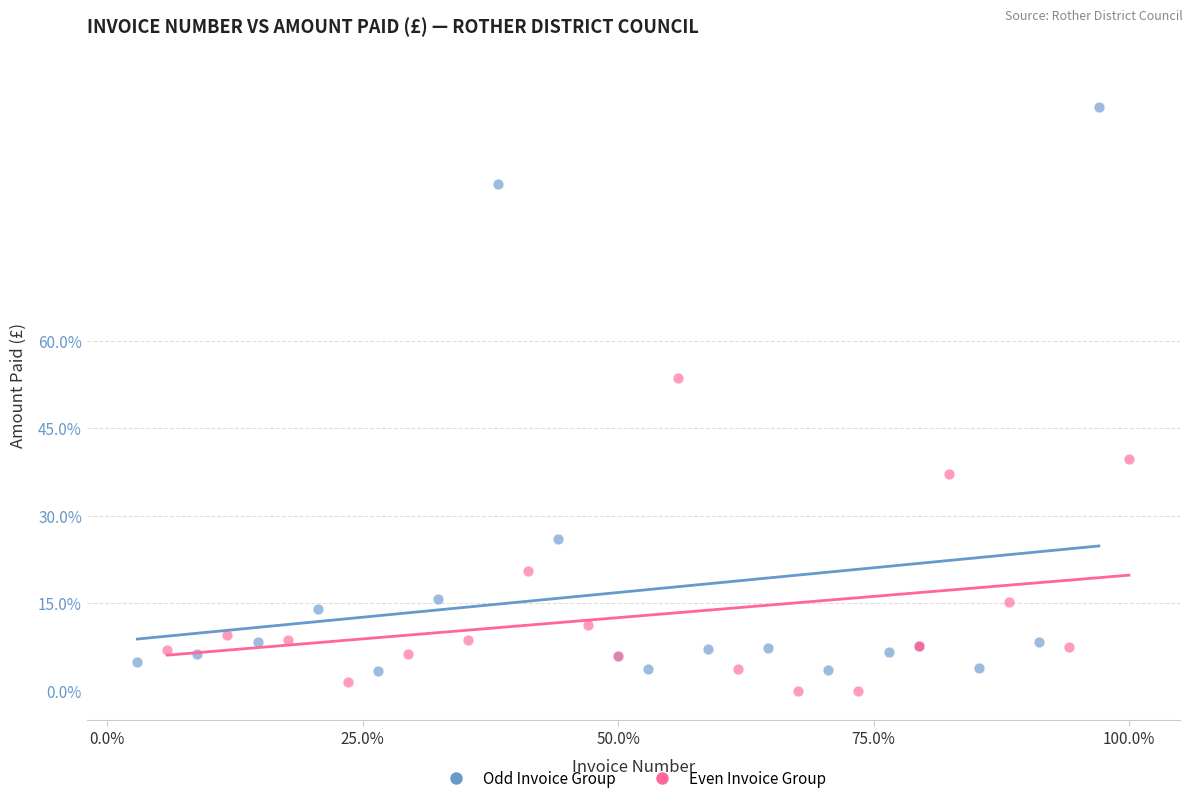

Which series contains the highest Y value?

Odd Invoice Group